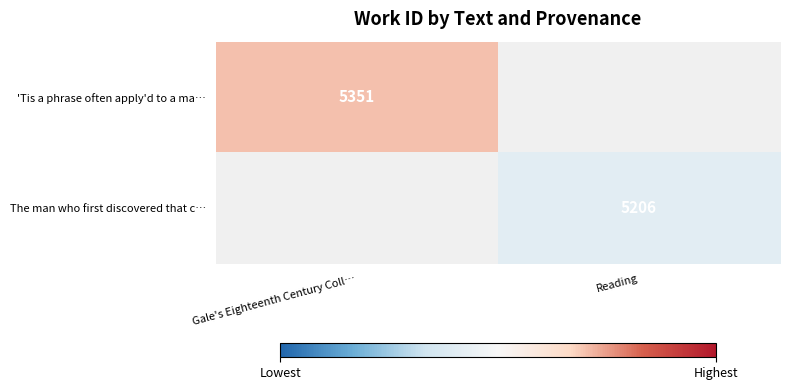

At how many categories does at least one series exceed 5281?

1